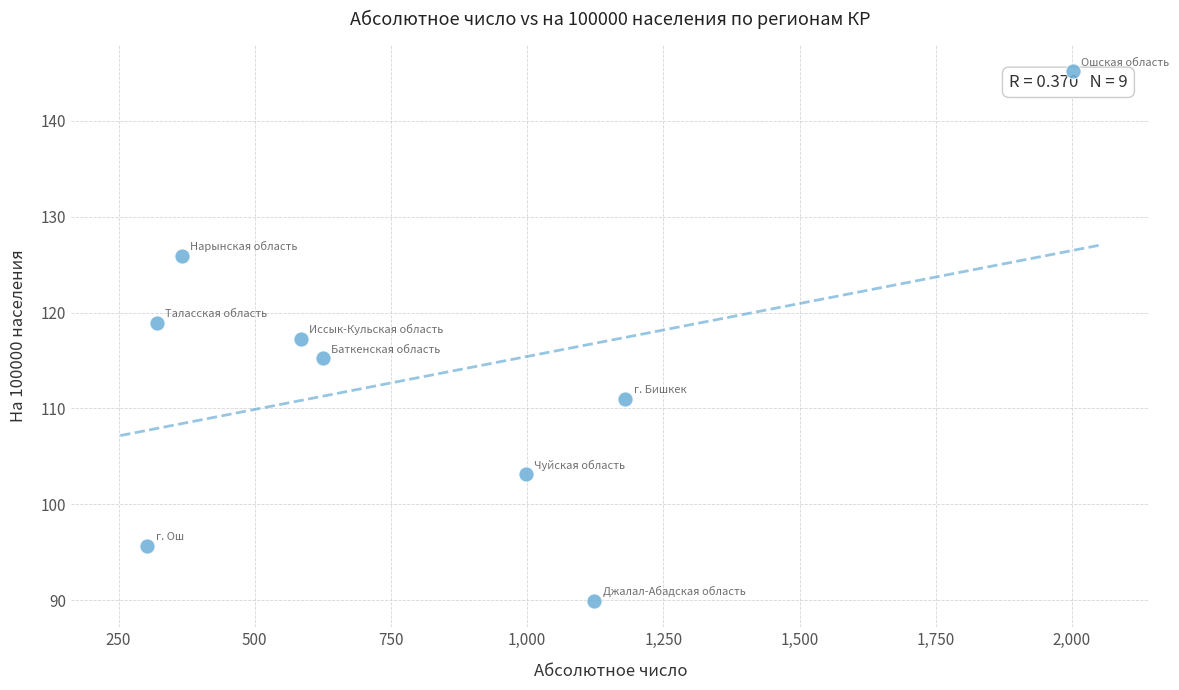

What is the average Y value?

113.6